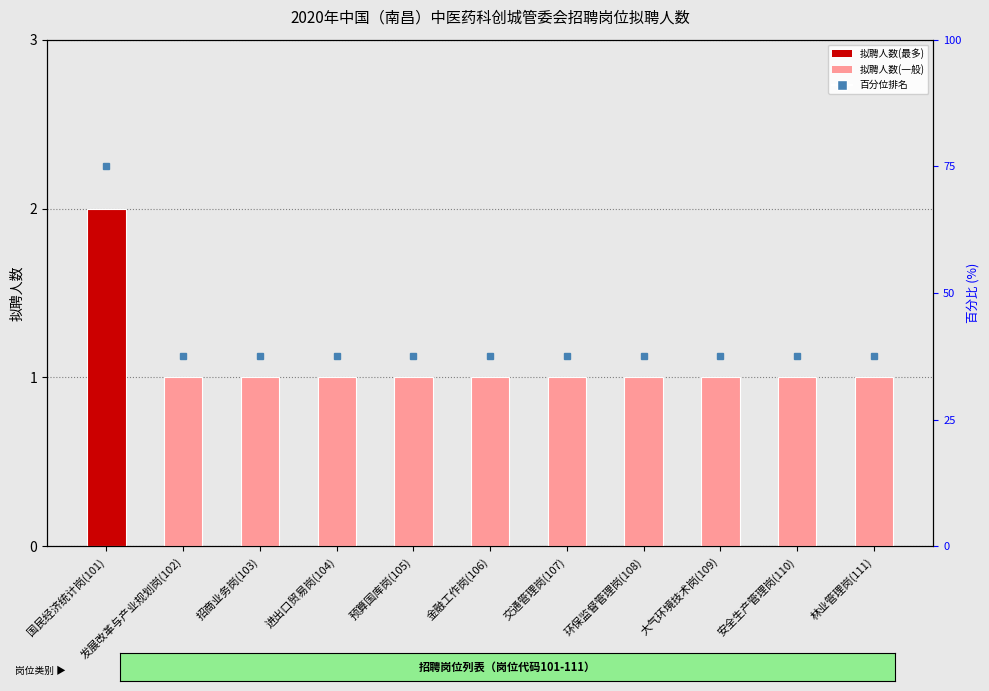

How many bars are there in total?

11